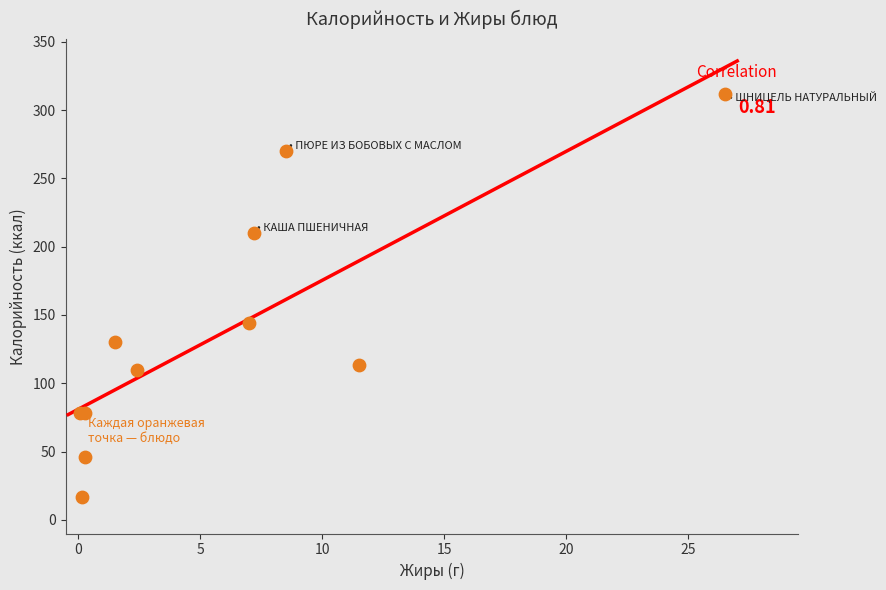

What Y value in the scatter plot is closest to 164?

144.0